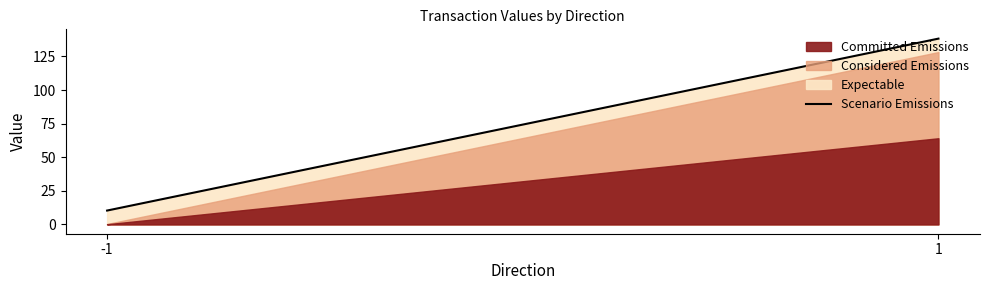

What is the change in value from -1 to 1?

+128.0